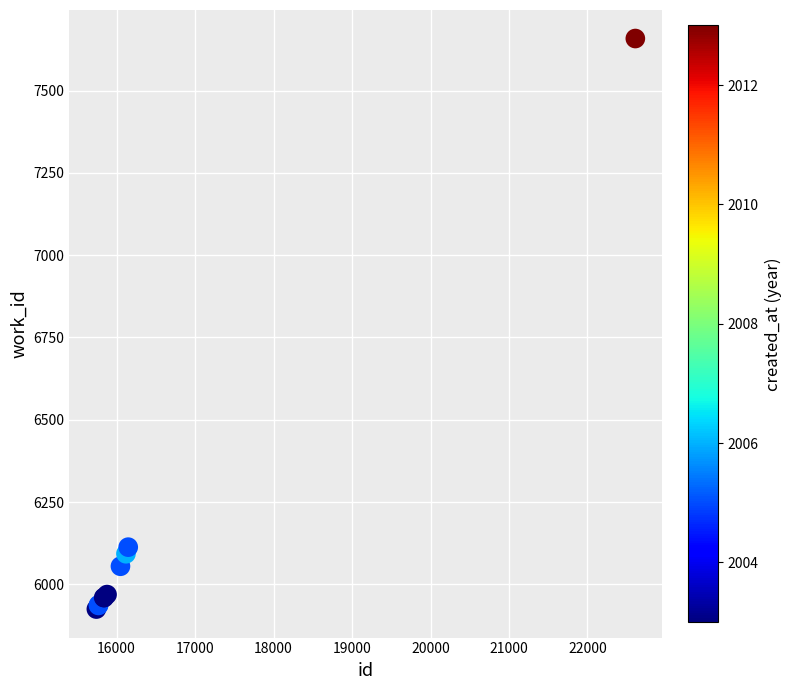

What Y value in the scatter plot is closest to 6791?

6113